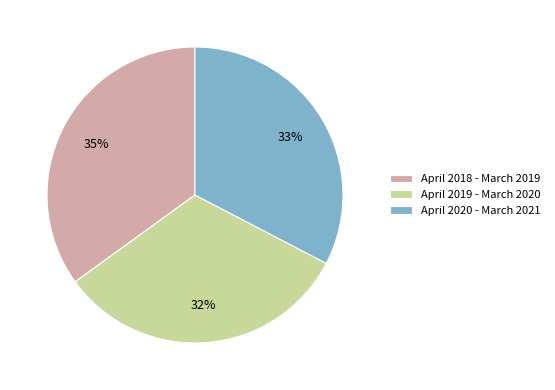

True or false: April 2019 - March 2020 accounts for 45% of the total.

False